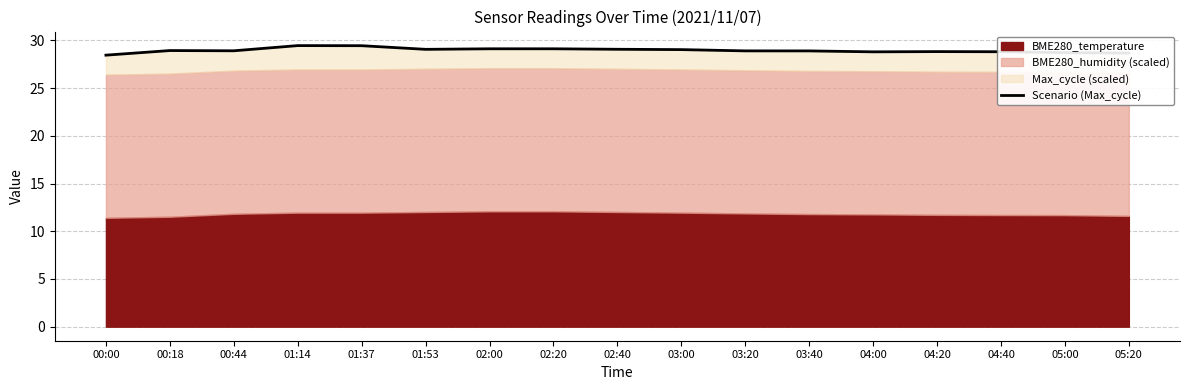

Where is the first local minimum?

00:44